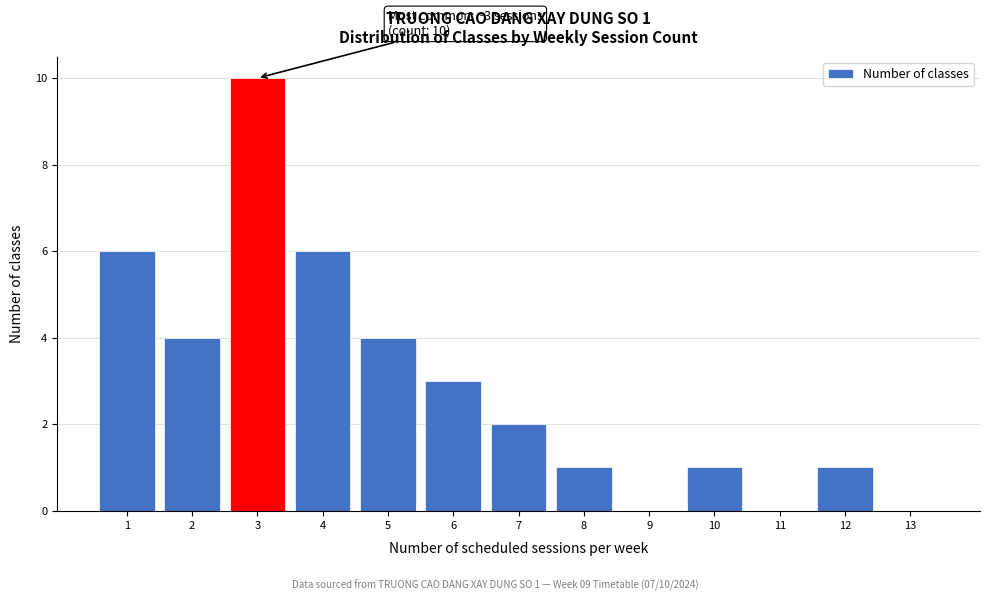

Over which range of the x-axis is the bar tallest?

2.5 to 3.5